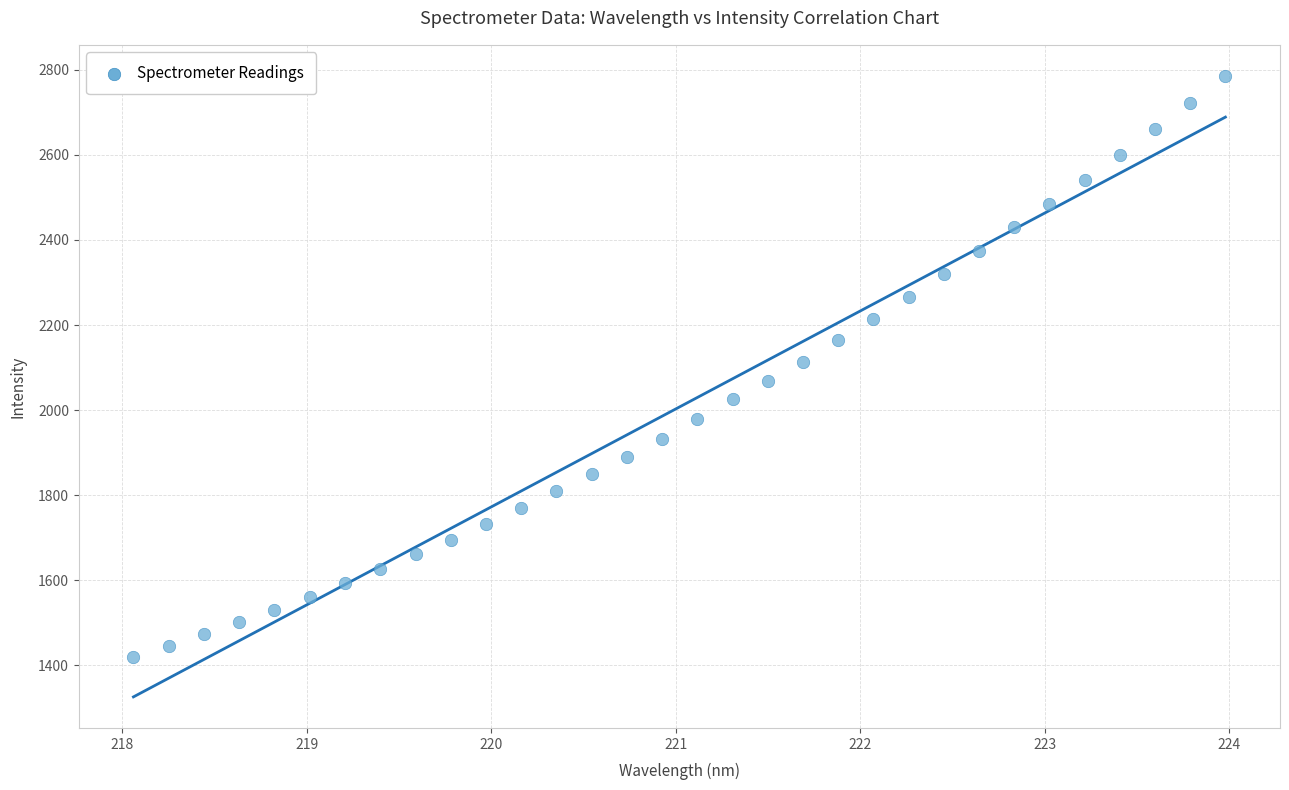

What is the range of X values (max minus min)?

5.9